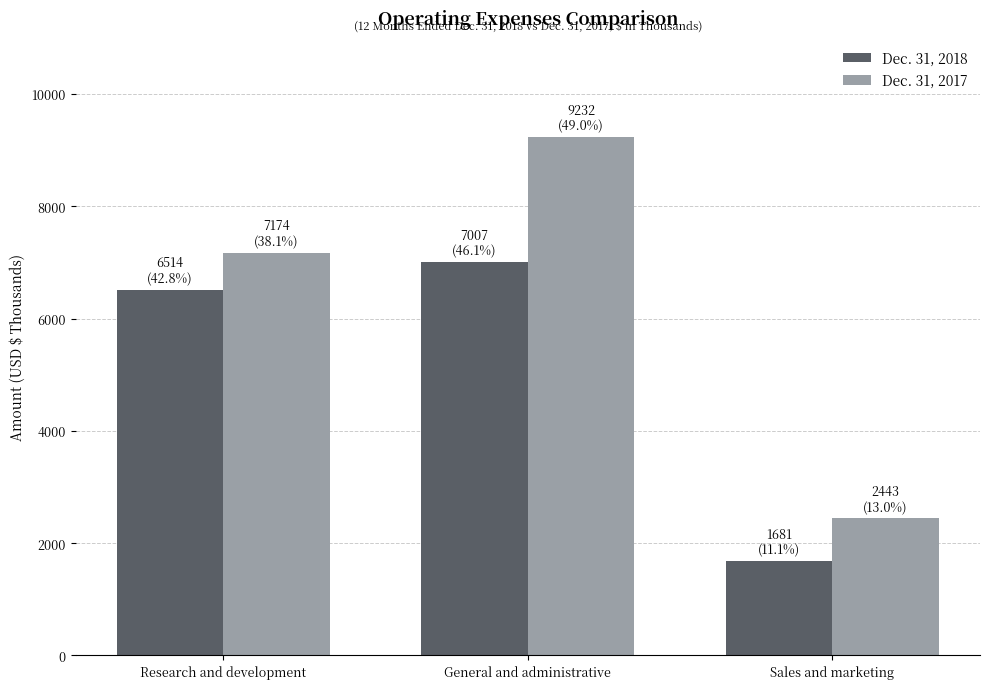

What is the difference between the maximum and minimum values in the Dec. 31, 2018 series?

5326